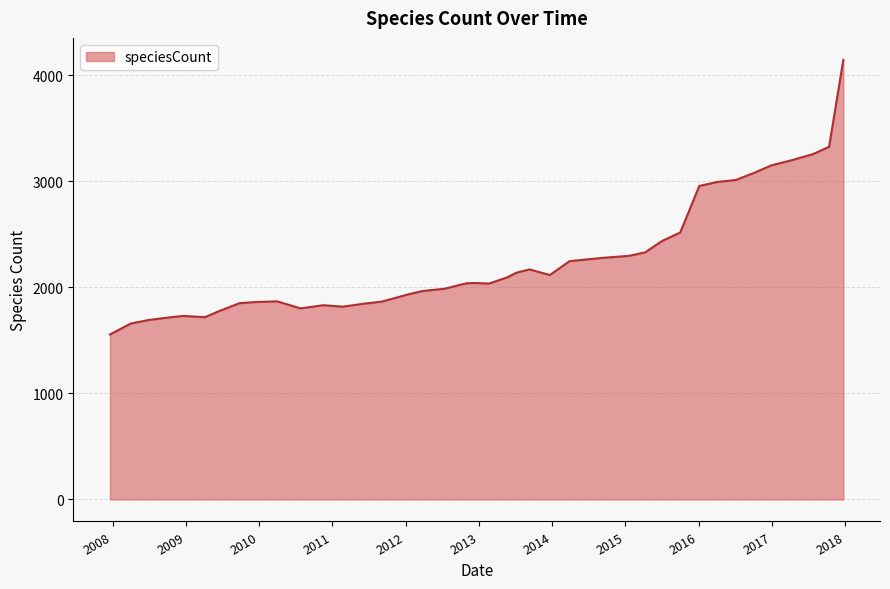

What is the difference between the maximum and minimum values?

2588